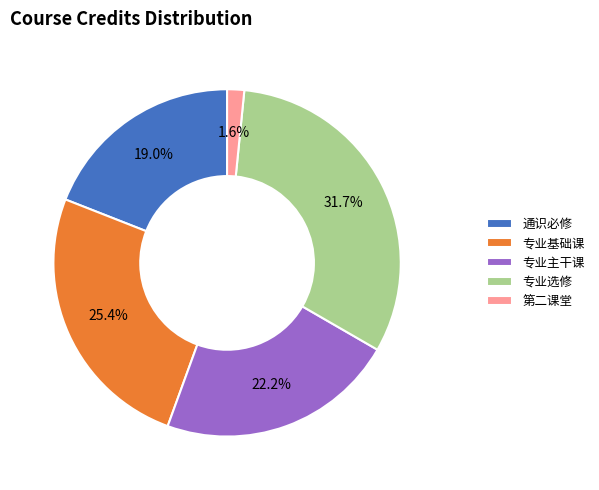

Between 第二课堂 and 专业基础课, which is larger?

专业基础课